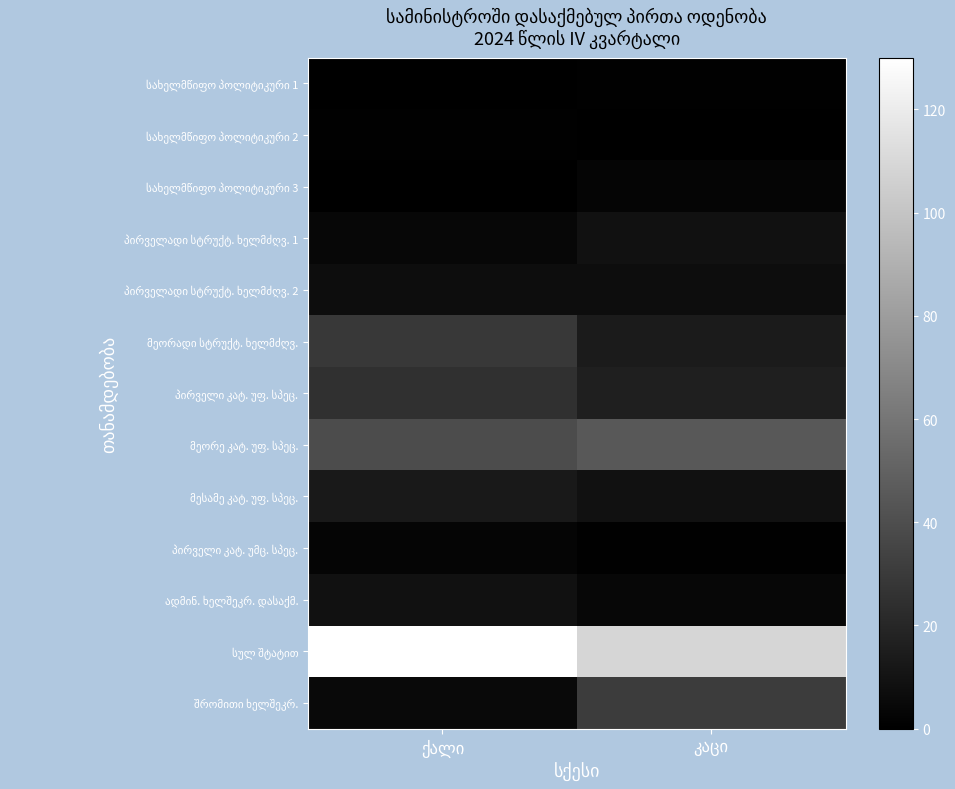

What is the total value across all series at კაცი?

249